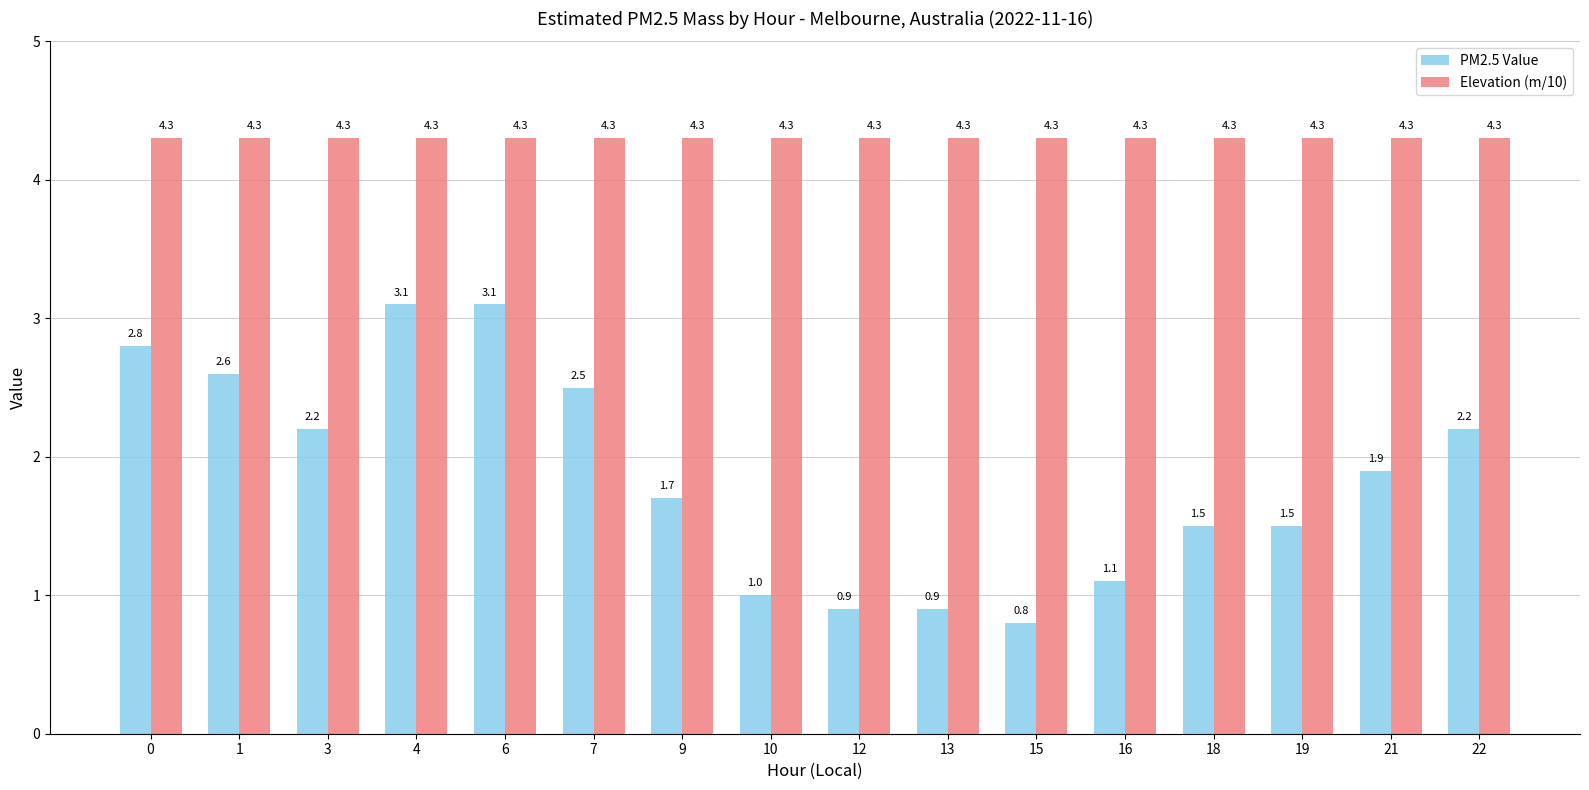

What is the difference between the PM2.5 Value values at 10 and 18?

0.5